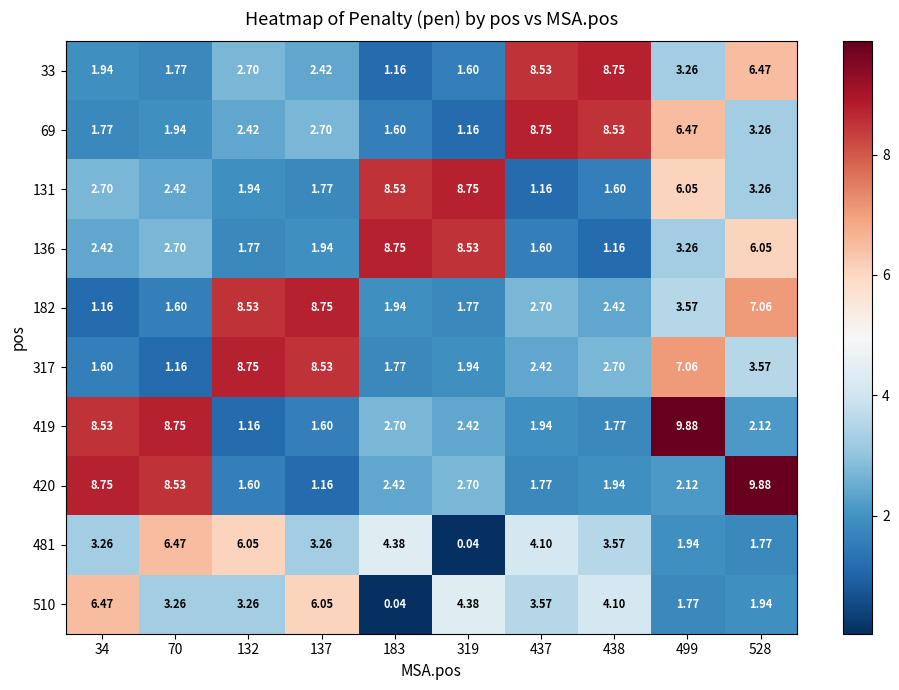

Is the value of 131 at 319 greater than the value of 420 at 70?

Yes